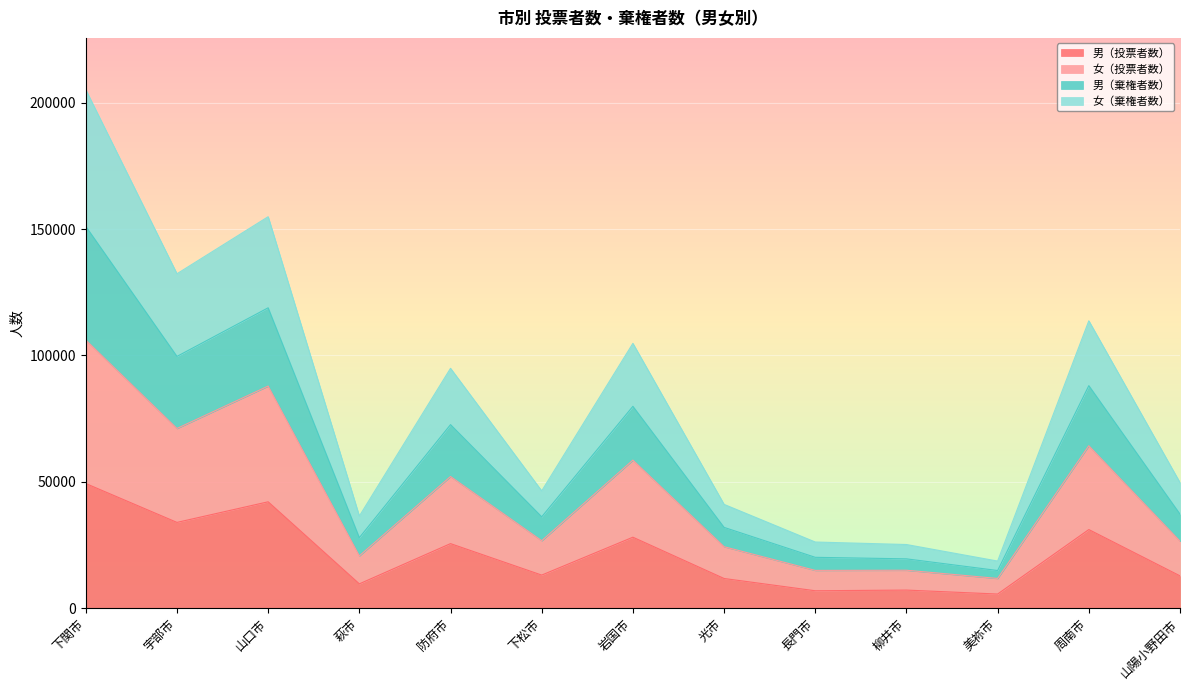

How many series are shown in this chart?

4